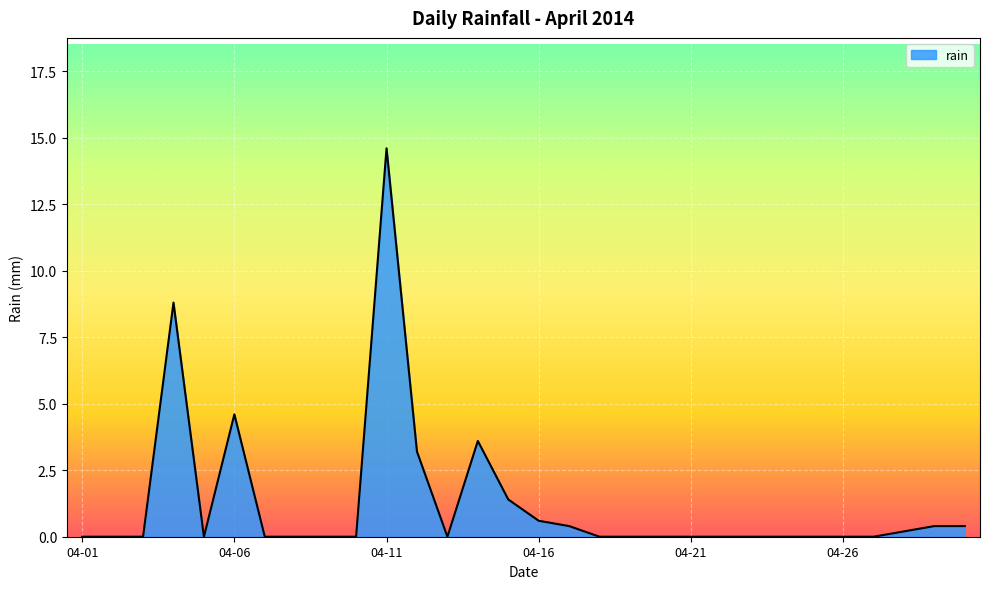

What is the greatest value displayed?

14.6